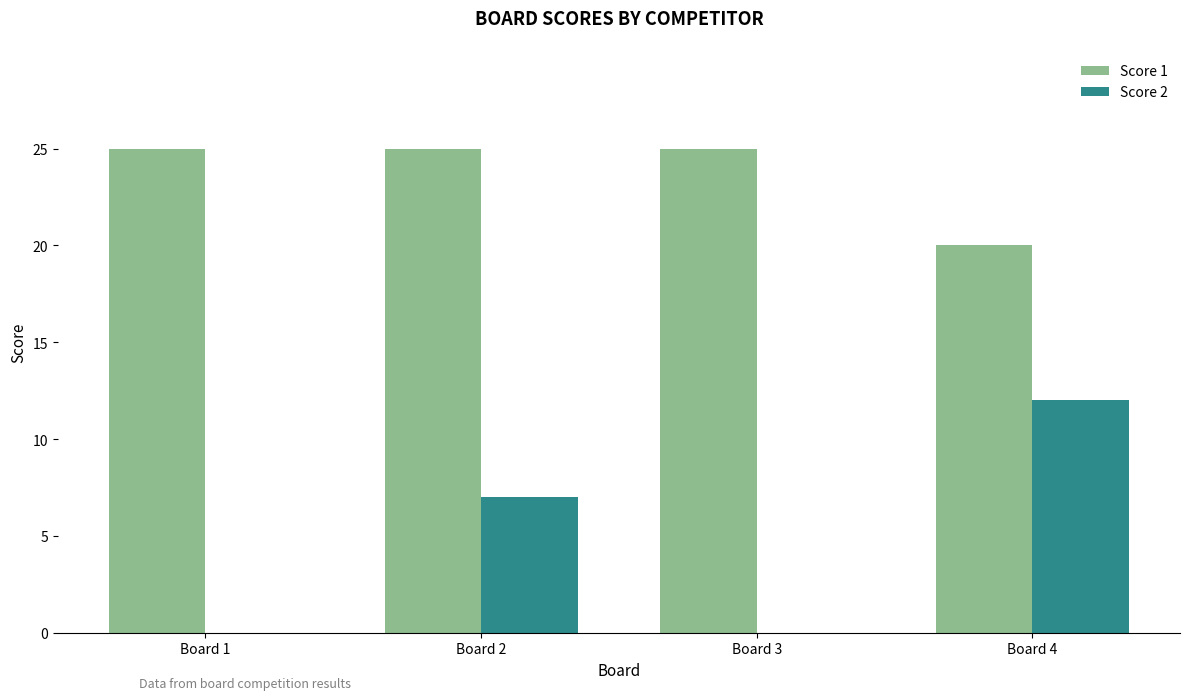

What is the spread (max minus min) of values at Board 3?

25